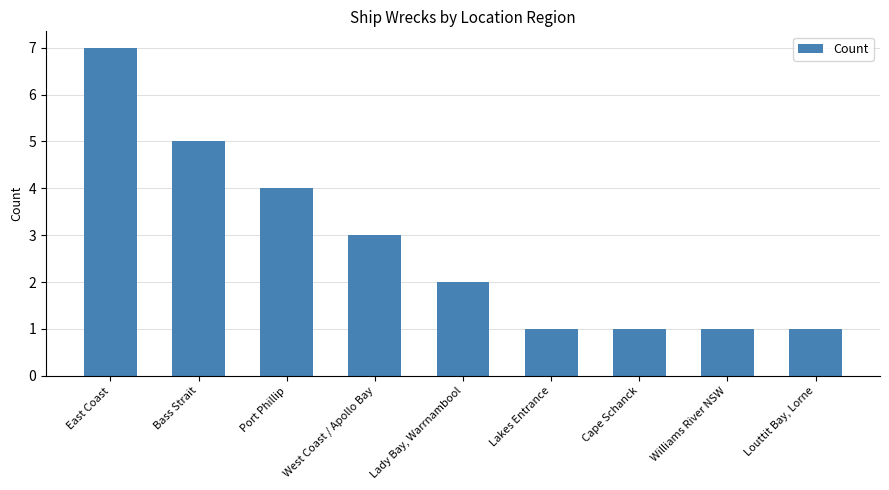

How many bars are there in total?

9